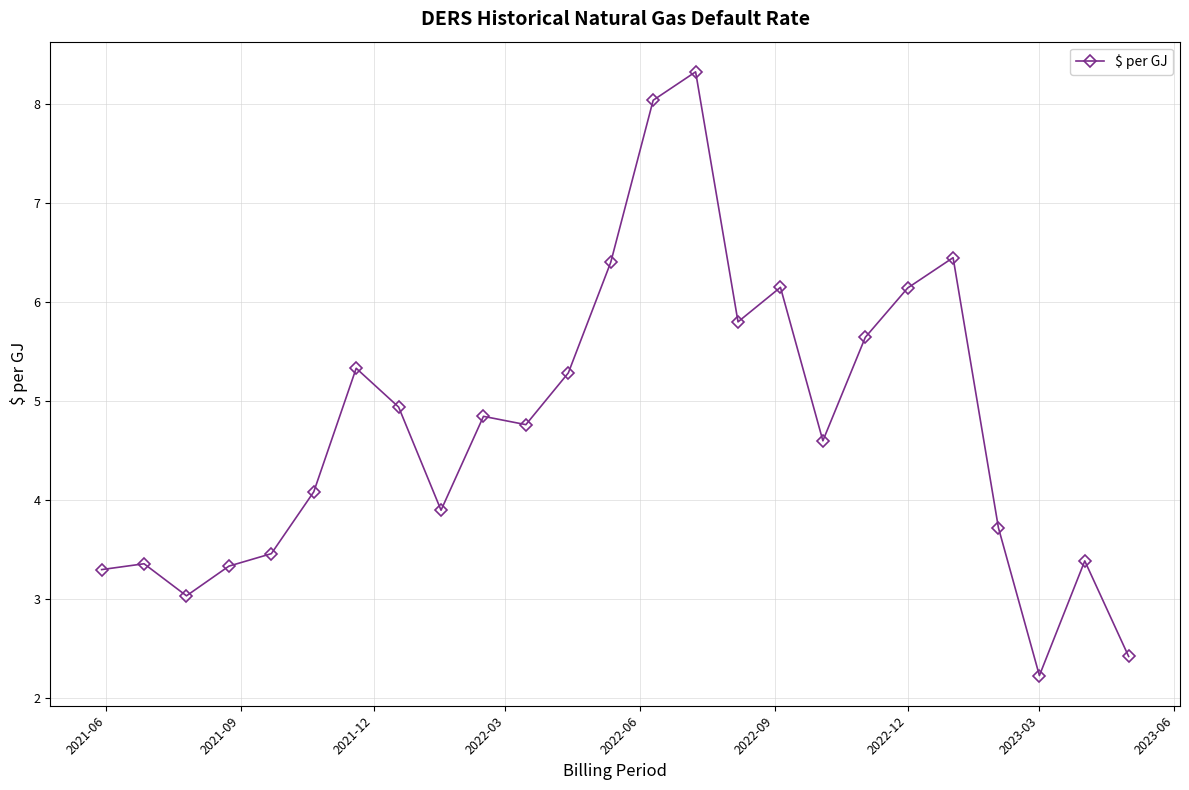

What is the maximum value shown in the chart?

8.3